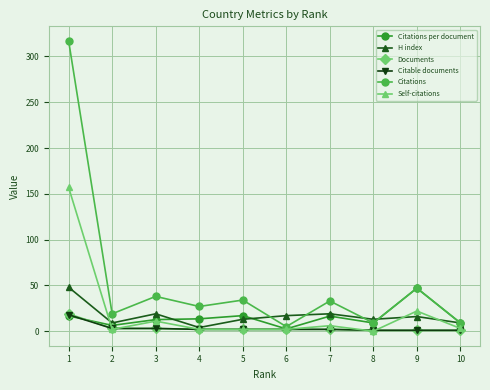

How many positive values does the Self-citations series have?

9